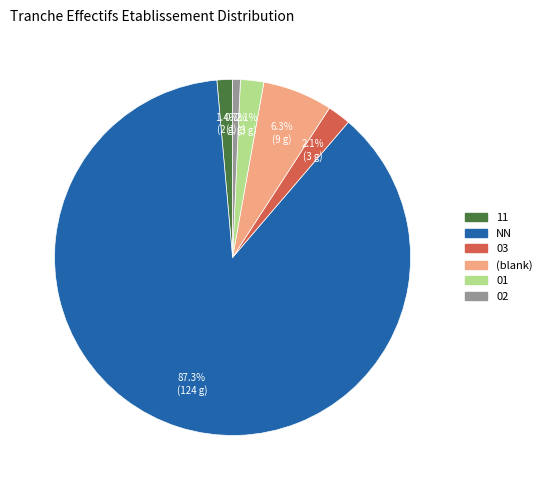

Which category has the smallest portion of the pie?

02